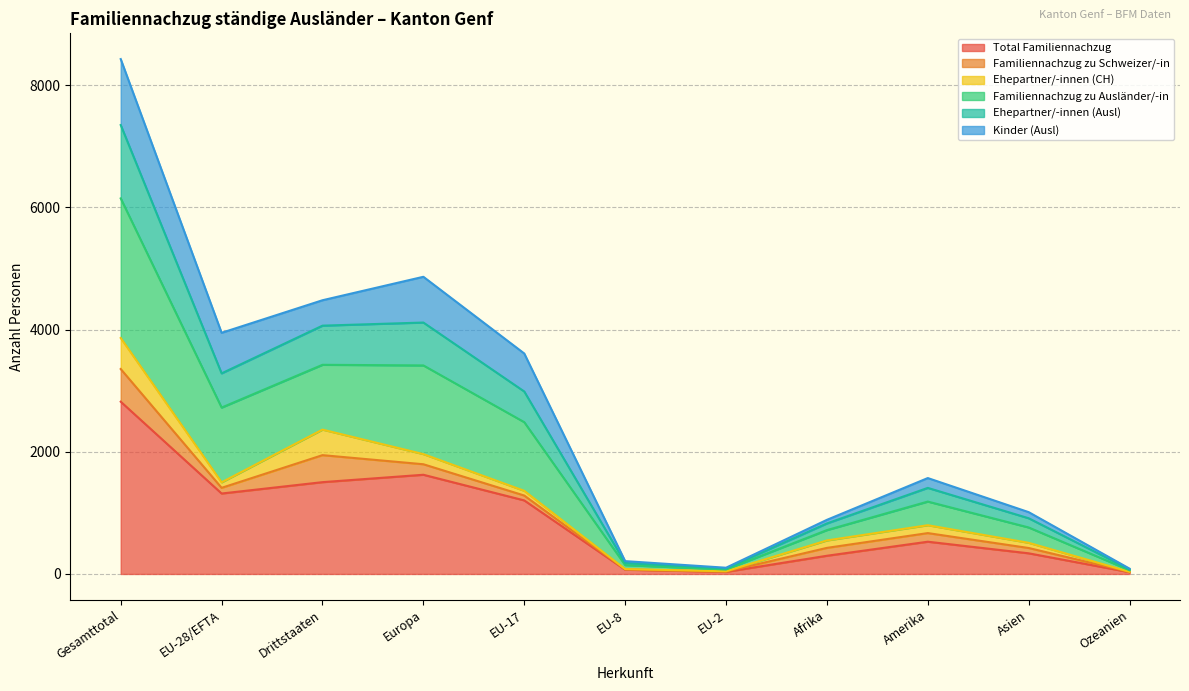

What is the greatest value displayed?

8429